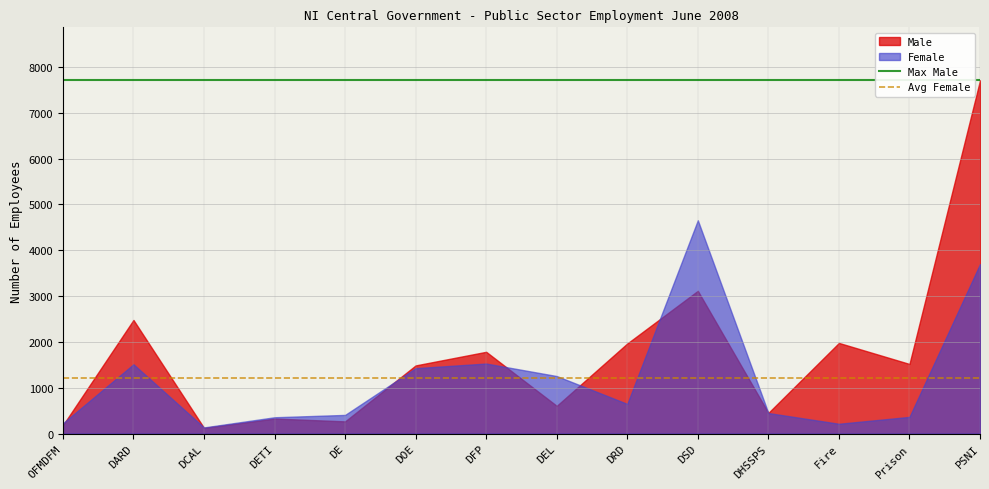

At which category is the sum across all series the highest?

PSNI